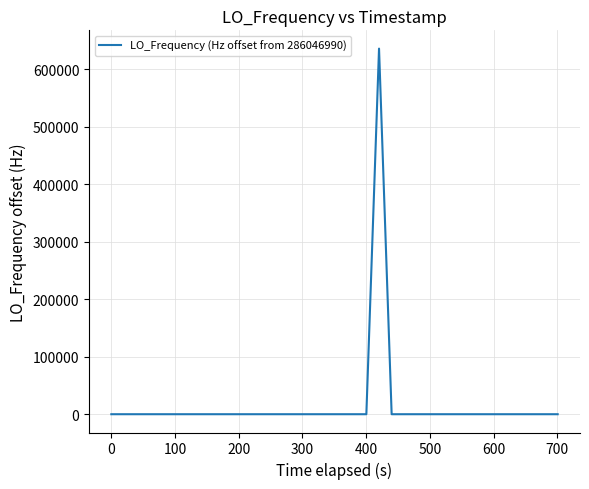

What is the difference between the maximum and minimum values?

635711.5